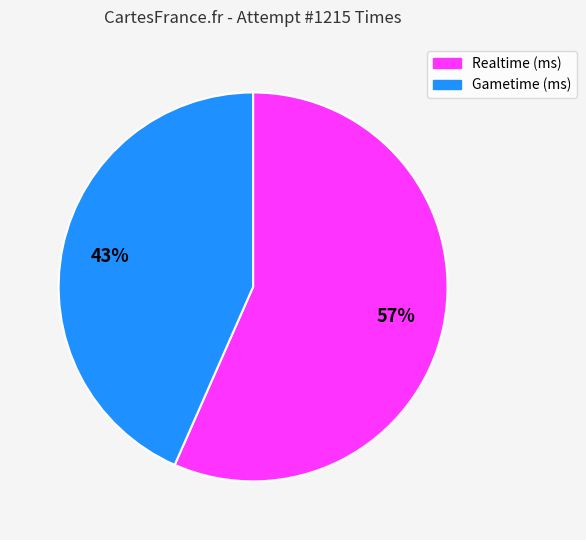

How many segments does this pie chart have?

2